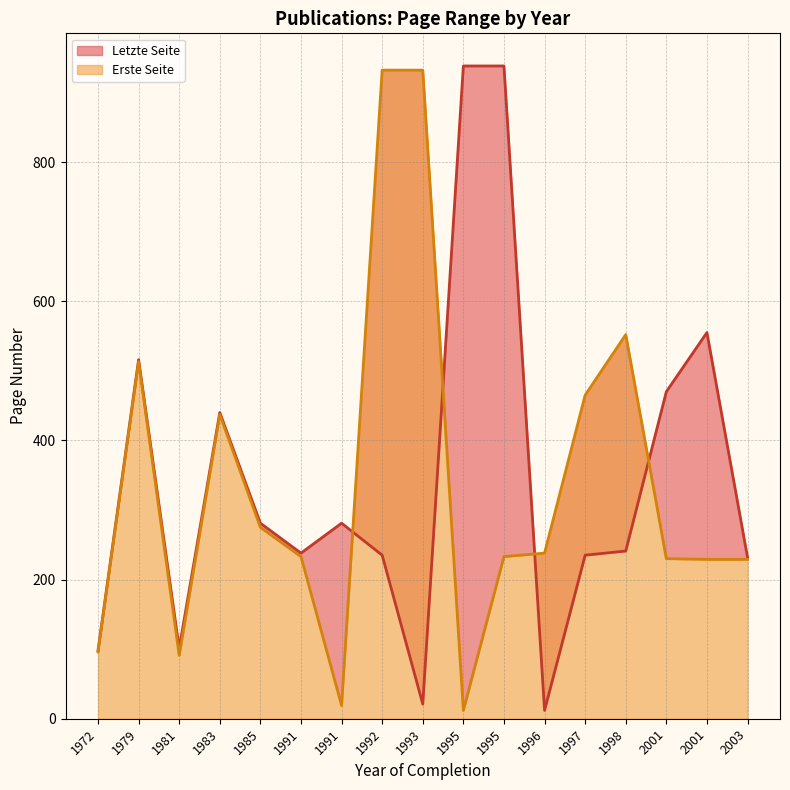

Which series has the largest total across all categories?

Letzte Seite